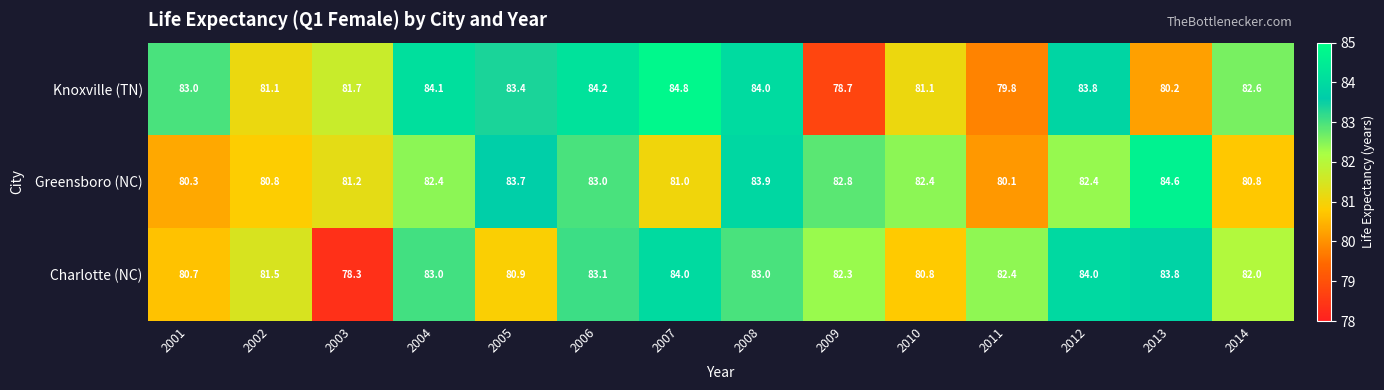

How many series are shown in this chart?

3